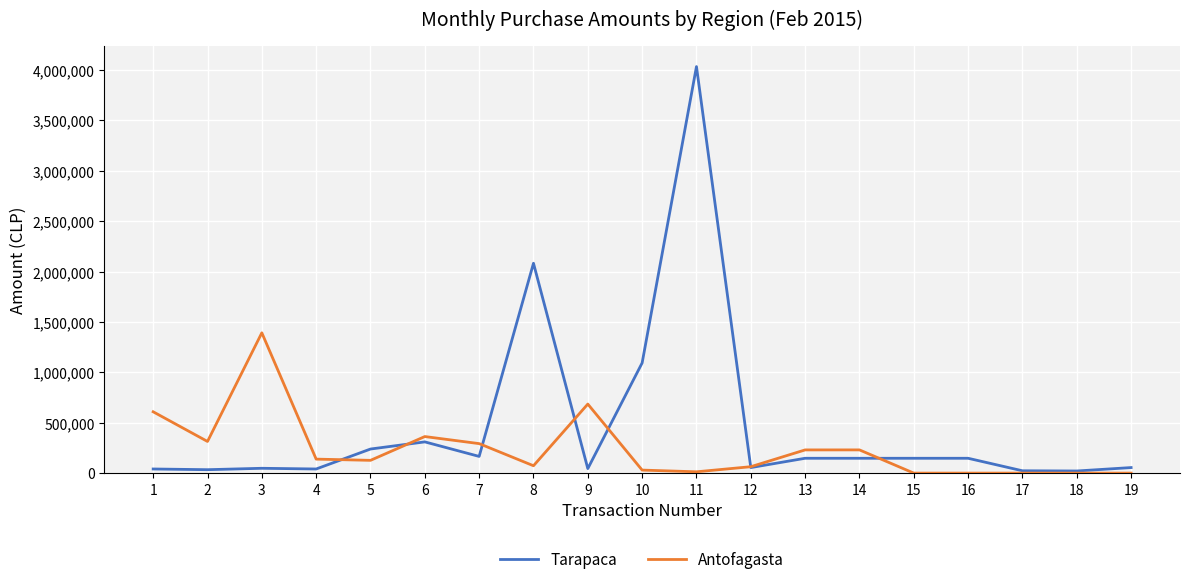

Where is Tarapaca nearest to the value 2027659?

8